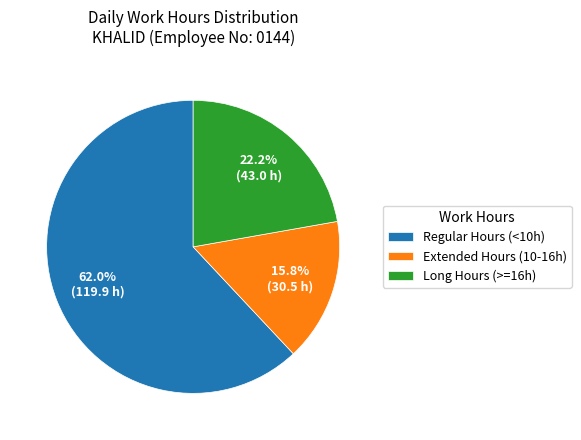

What is the smallest slice in the pie chart?

Extended Hours (10-16h)